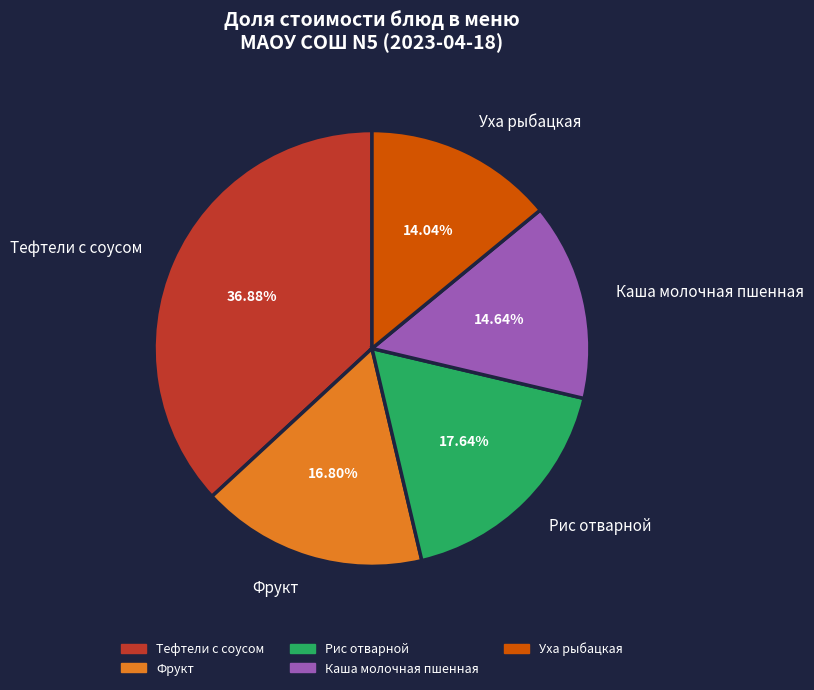

Is the sum of Каша молочная пшенная and Уха рыбацкая greater than half?

No